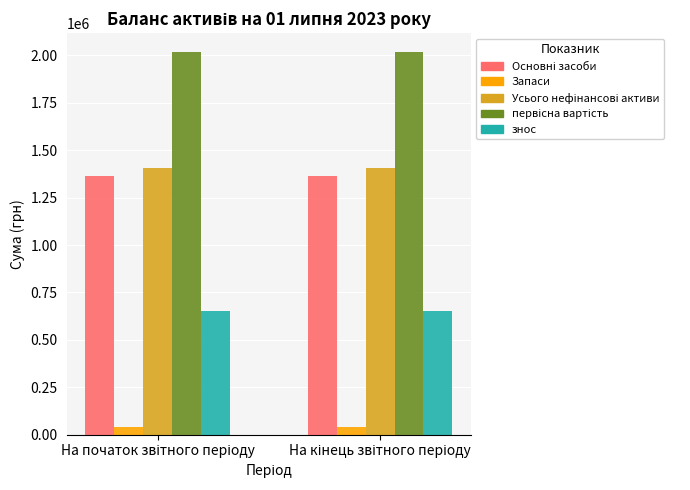

What is the minimum value for знос?

654356